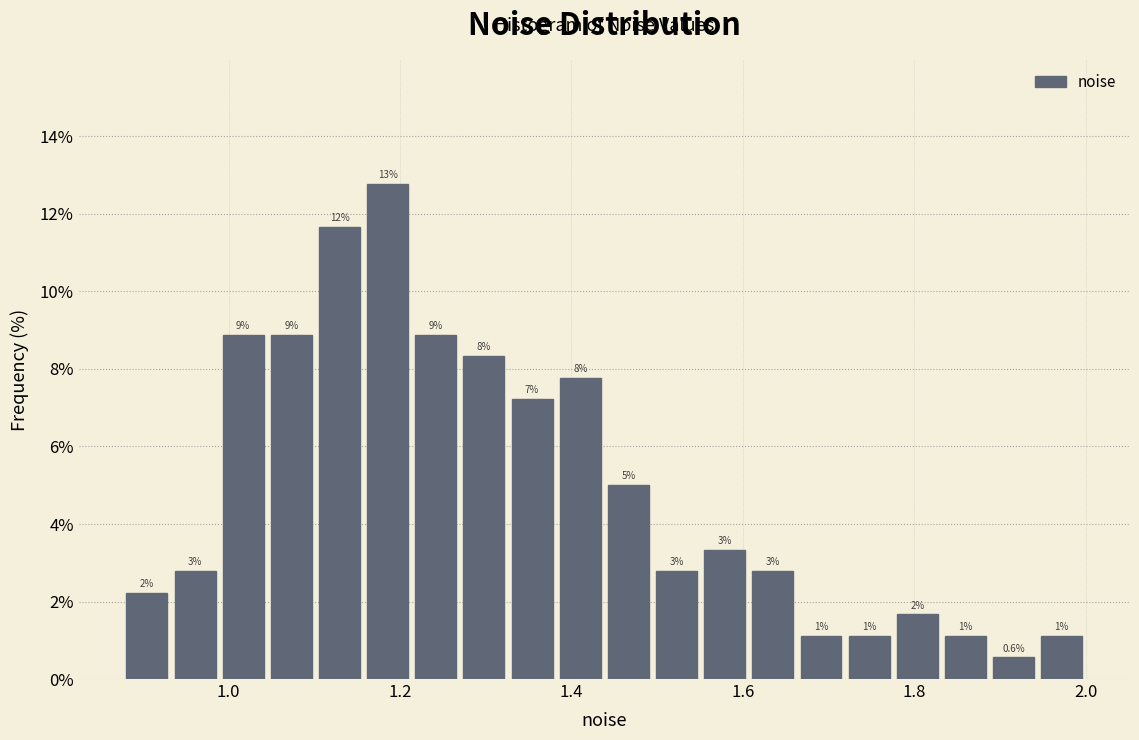

Around what value on the x-axis is the tallest bar? Give the approximate position of its centre, as read against the axis.

1.18